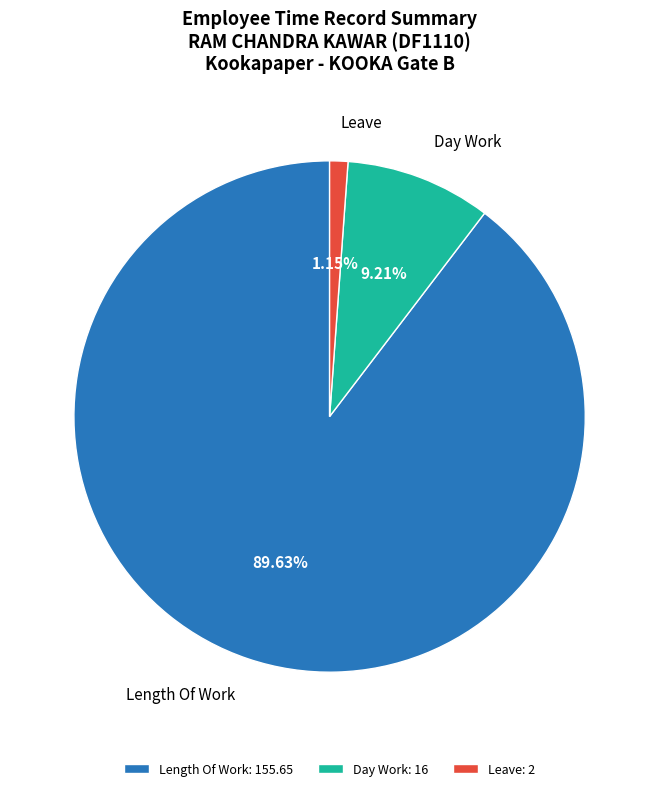

How many slices are in this pie chart?

3